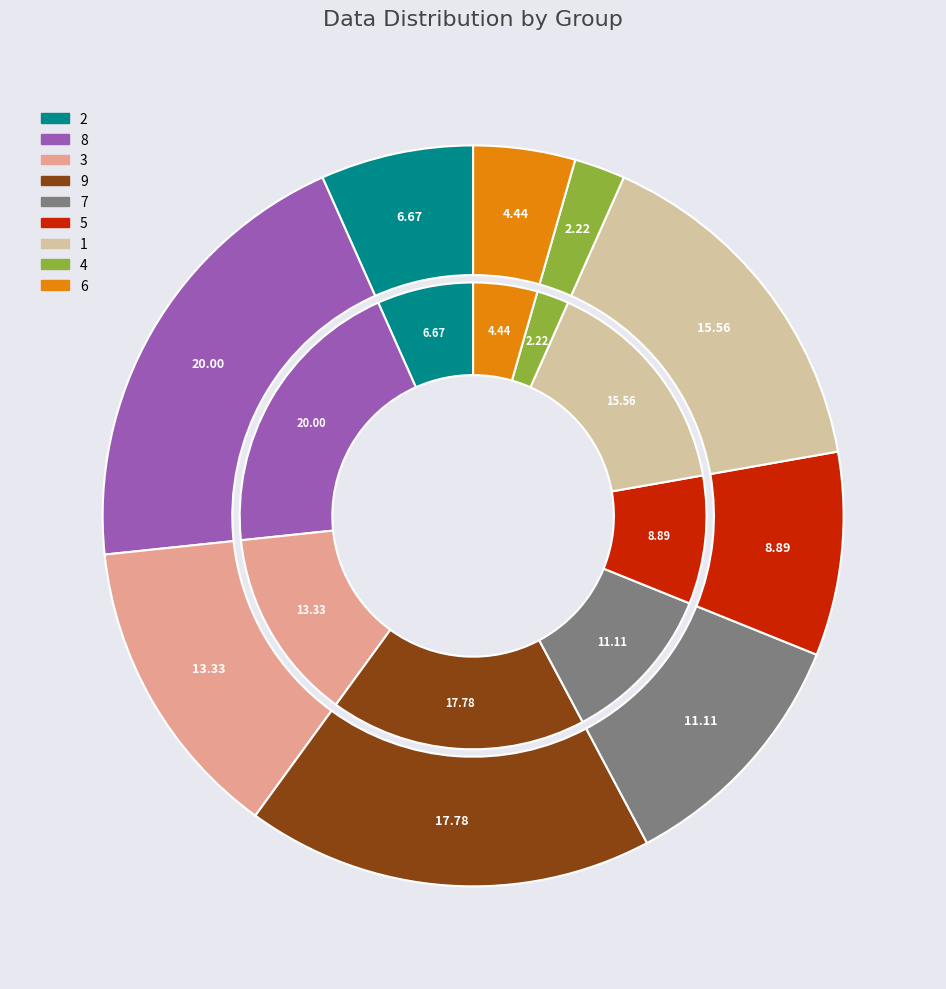

What is the change in value from 8 to 6?

-7